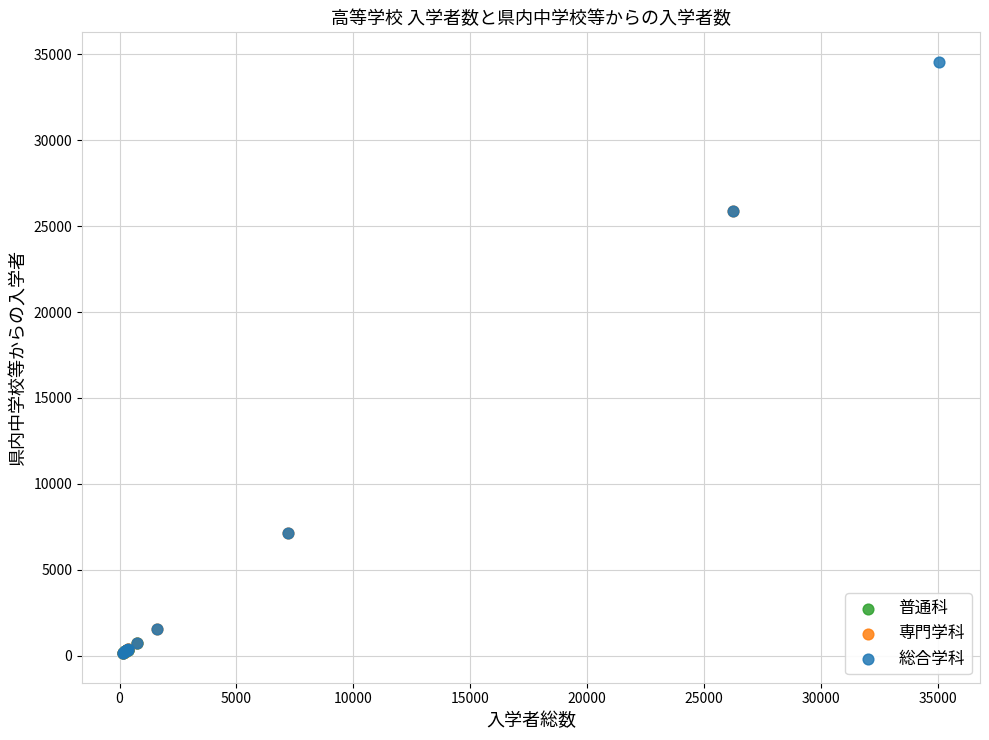

Which series reaches the maximum Y coordinate?

総合学科